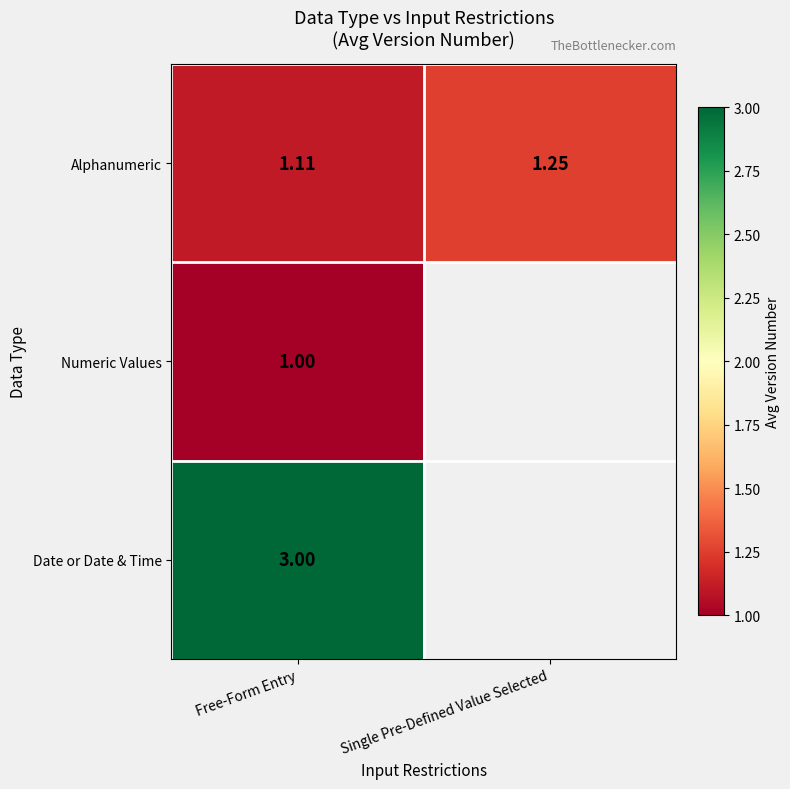

Rank the series at Free-Form Entry from highest to lowest value.

Date or Date & Time, Alphanumeric, Numeric Values